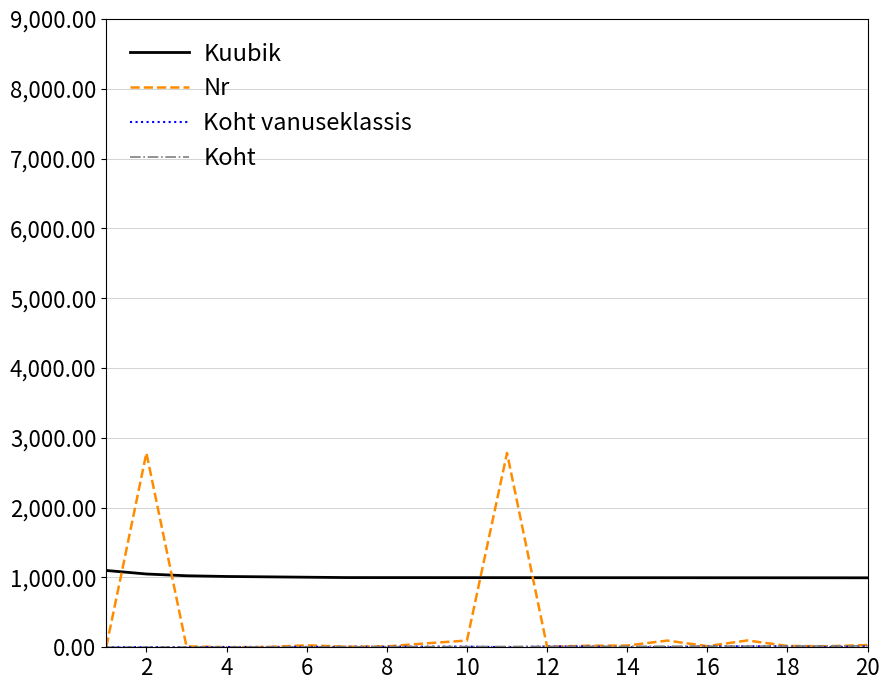

What is the difference between the maximum and minimum values in the Kuubik series?

104.9